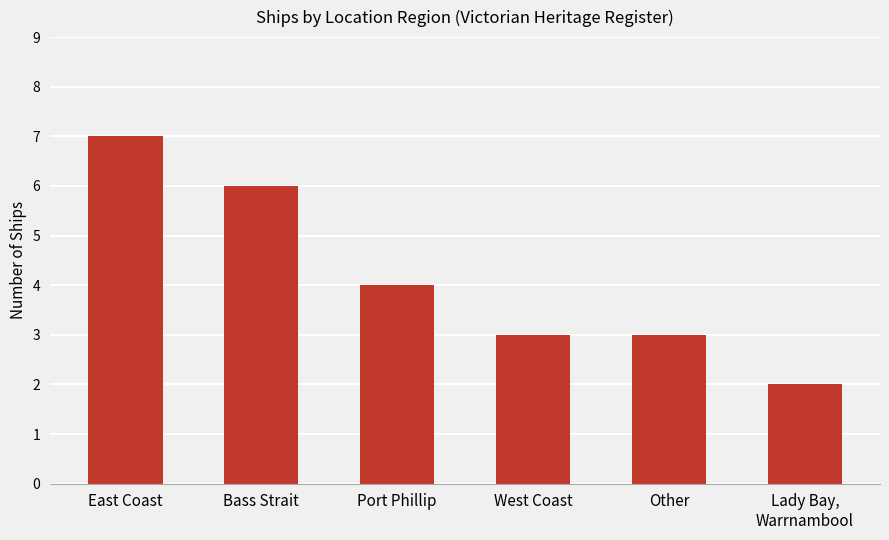

True or false: the data shows 3 at West Coast.

True